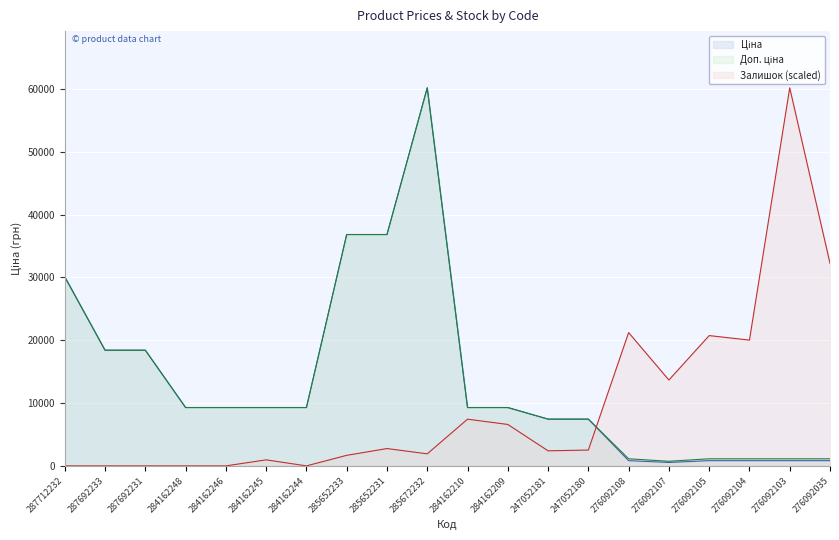

Is the value of Ціна at 276092103 greater than the value of Залишок at 247052181?

No